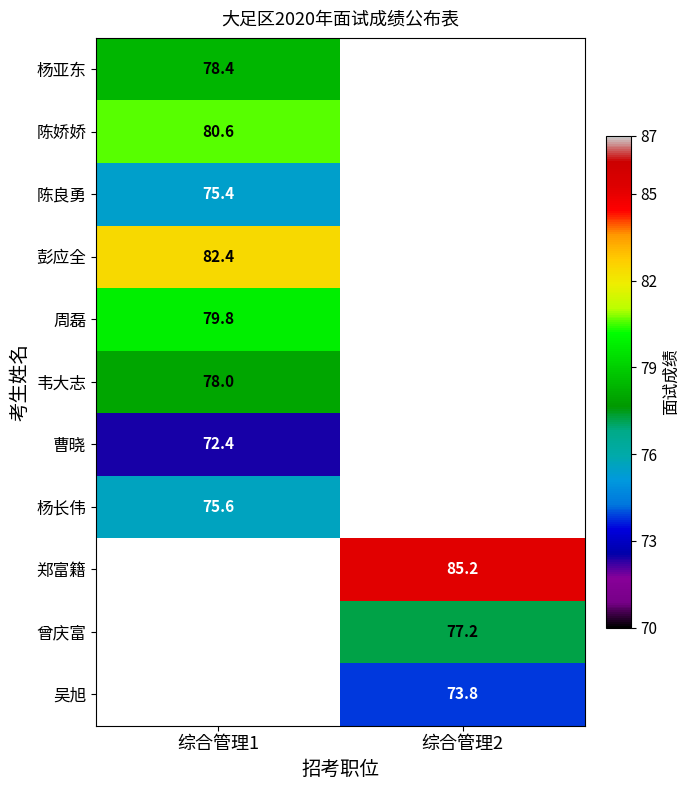

At how many categories does at least one series exceed 77?

2